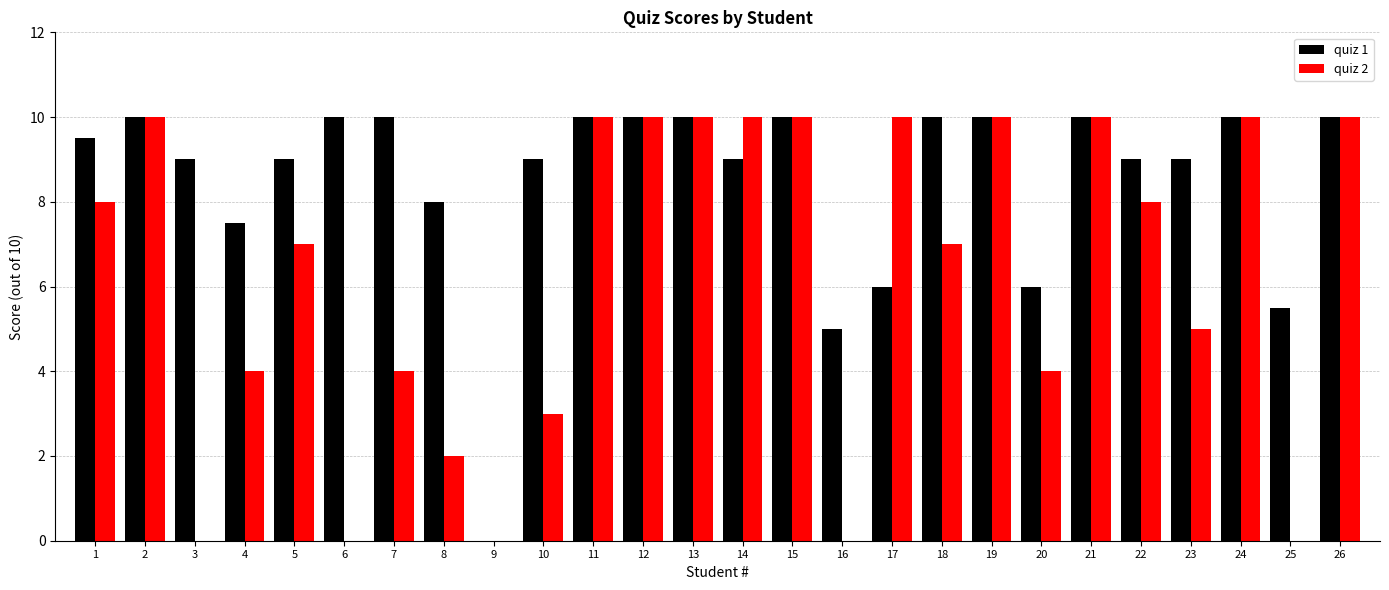

What is the sum of all quiz 2 values?

162.0